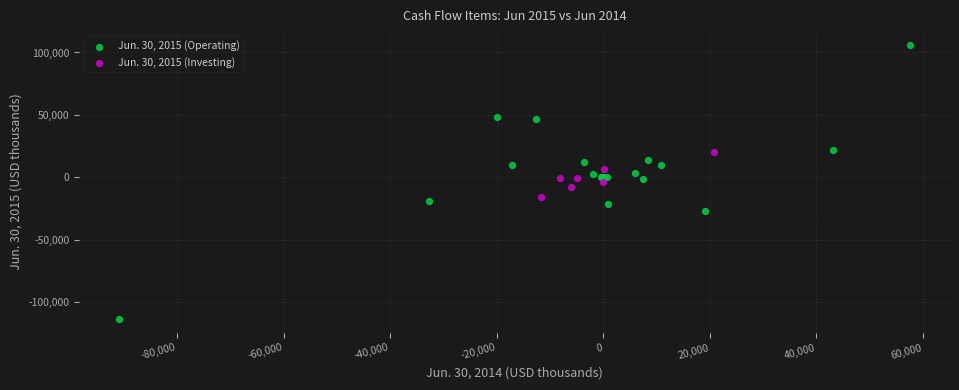

Which series contains the lowest Y value?

Jun. 30, 2015 (Operating)